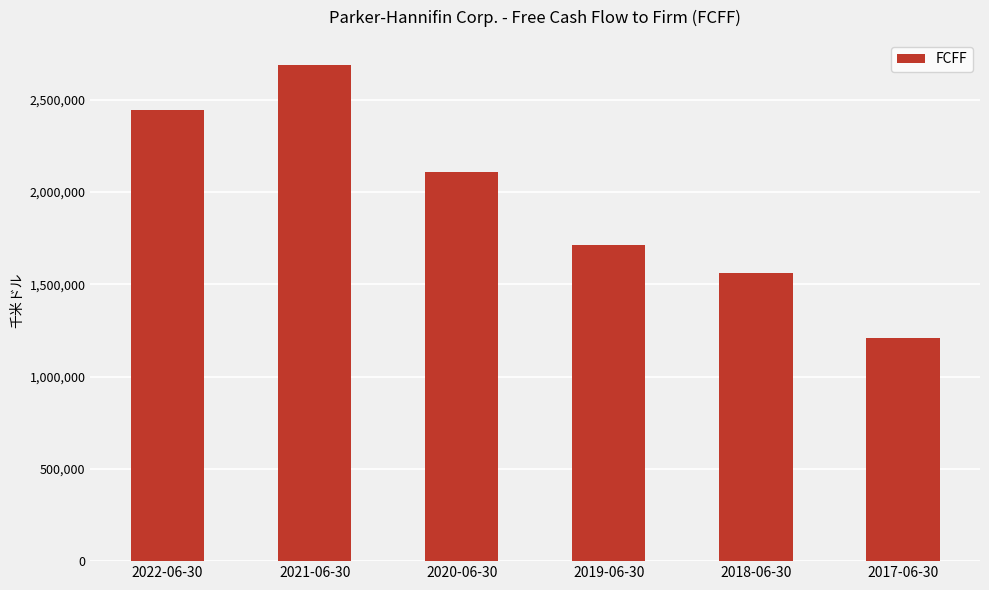

List the labels in order of value, smallest first.

2017-06-30, 2018-06-30, 2019-06-30, 2020-06-30, 2022-06-30, 2021-06-30